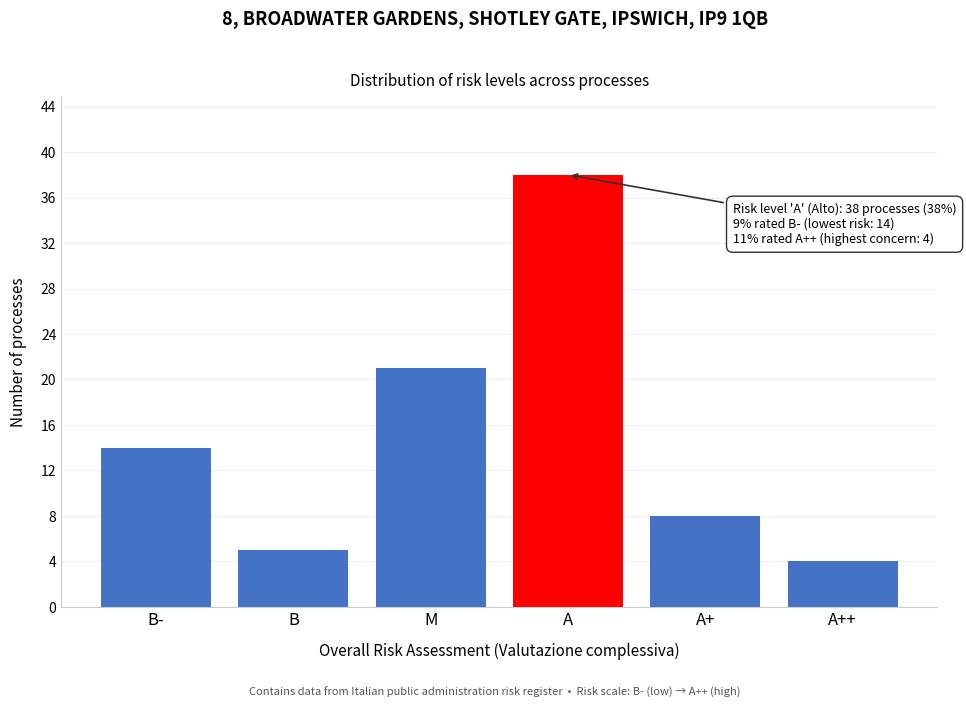

Reading left to right, what are all the values shown in this chart?

14	5	21	38	8	4